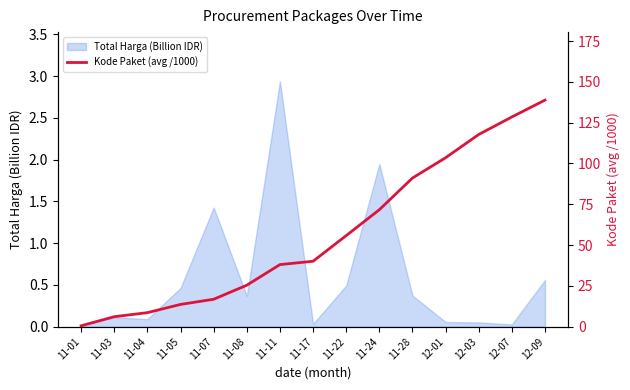

Is it true that Total Harga (Billion IDR) equals 0.8 at 11-11?

False